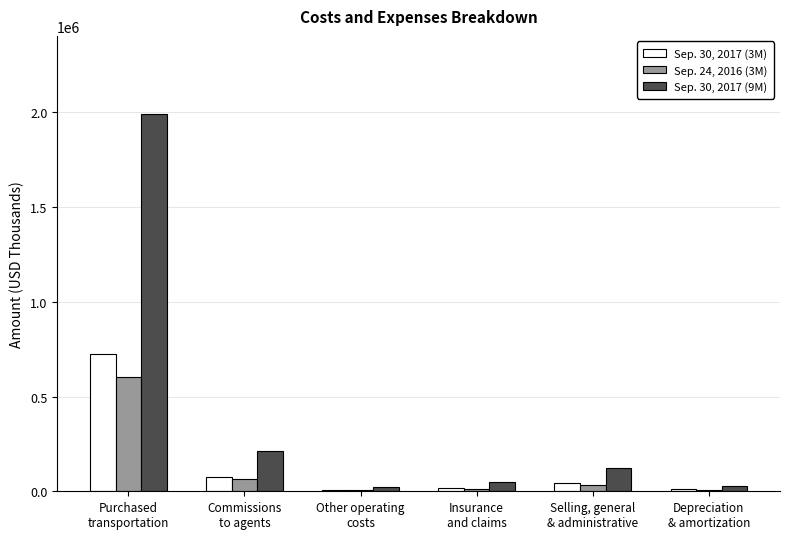

How many data points does each series have?

6